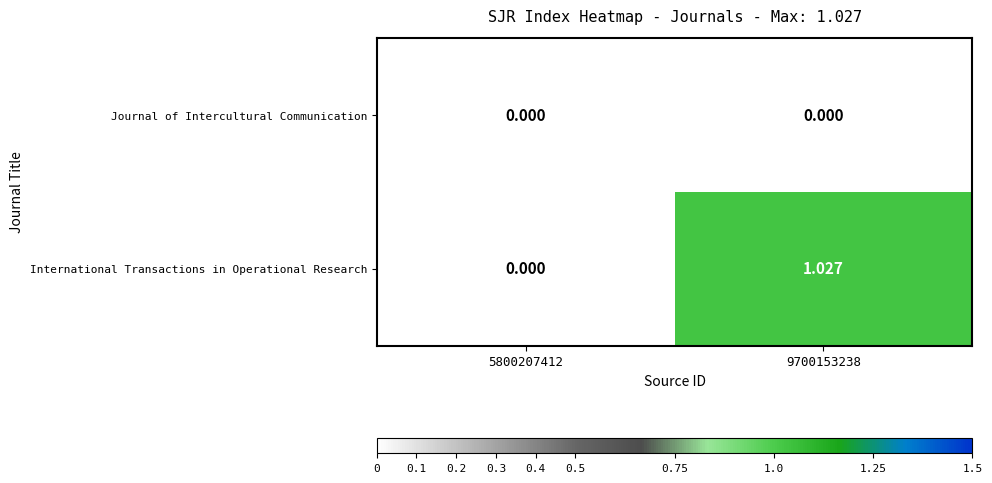

Which series has the largest range (max minus min)?

International Transactions in Operational Research